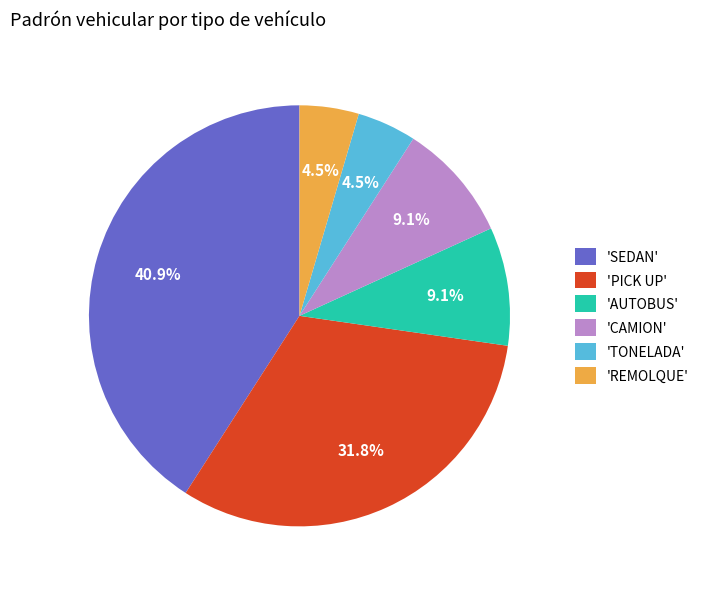

Does any single category account for the majority?

No